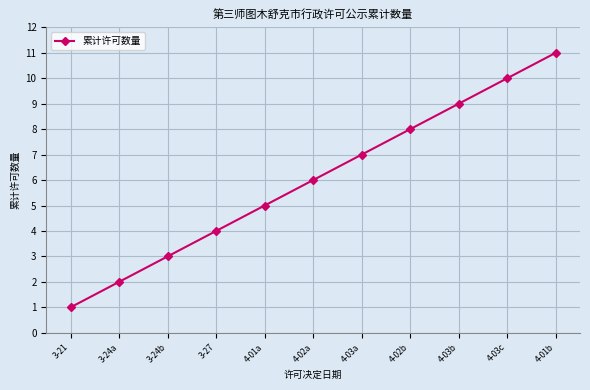

What is the sum of all values?

66